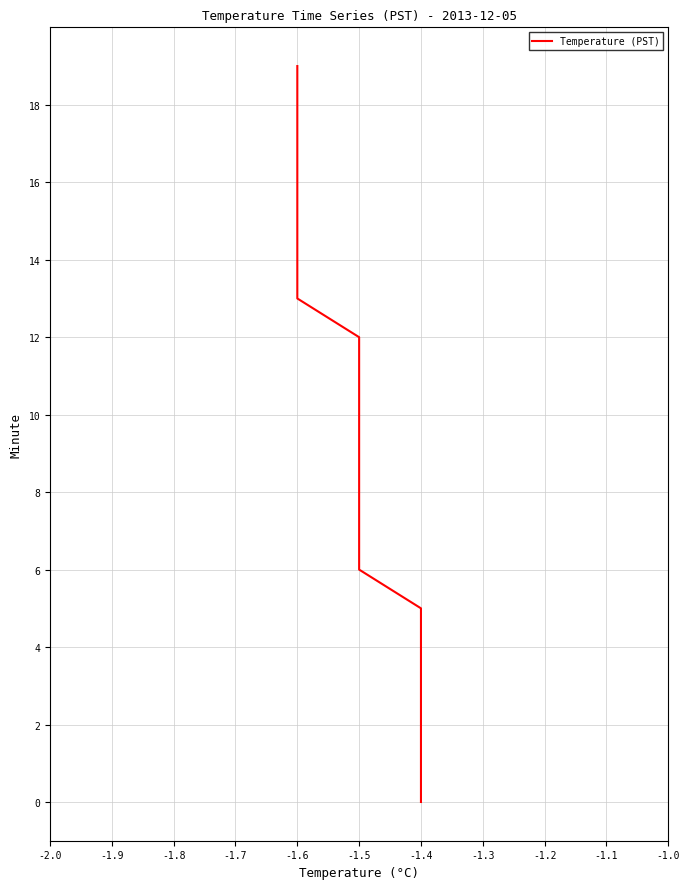

How many lines are shown in the chart?

1